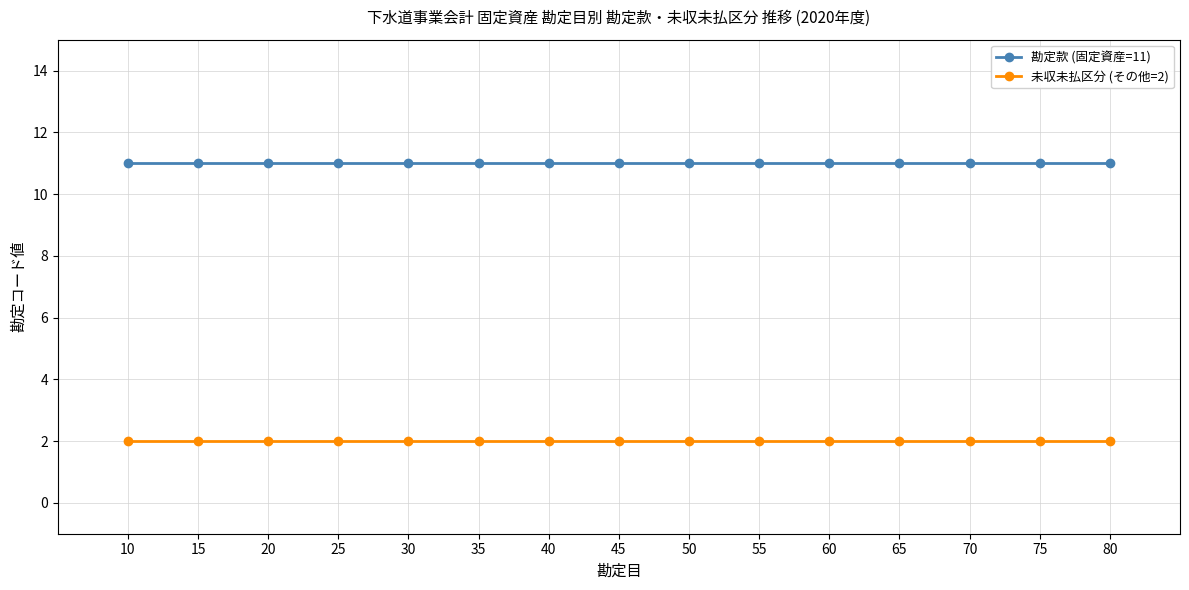

Does the chart display data point markers on the line(s)?

Yes